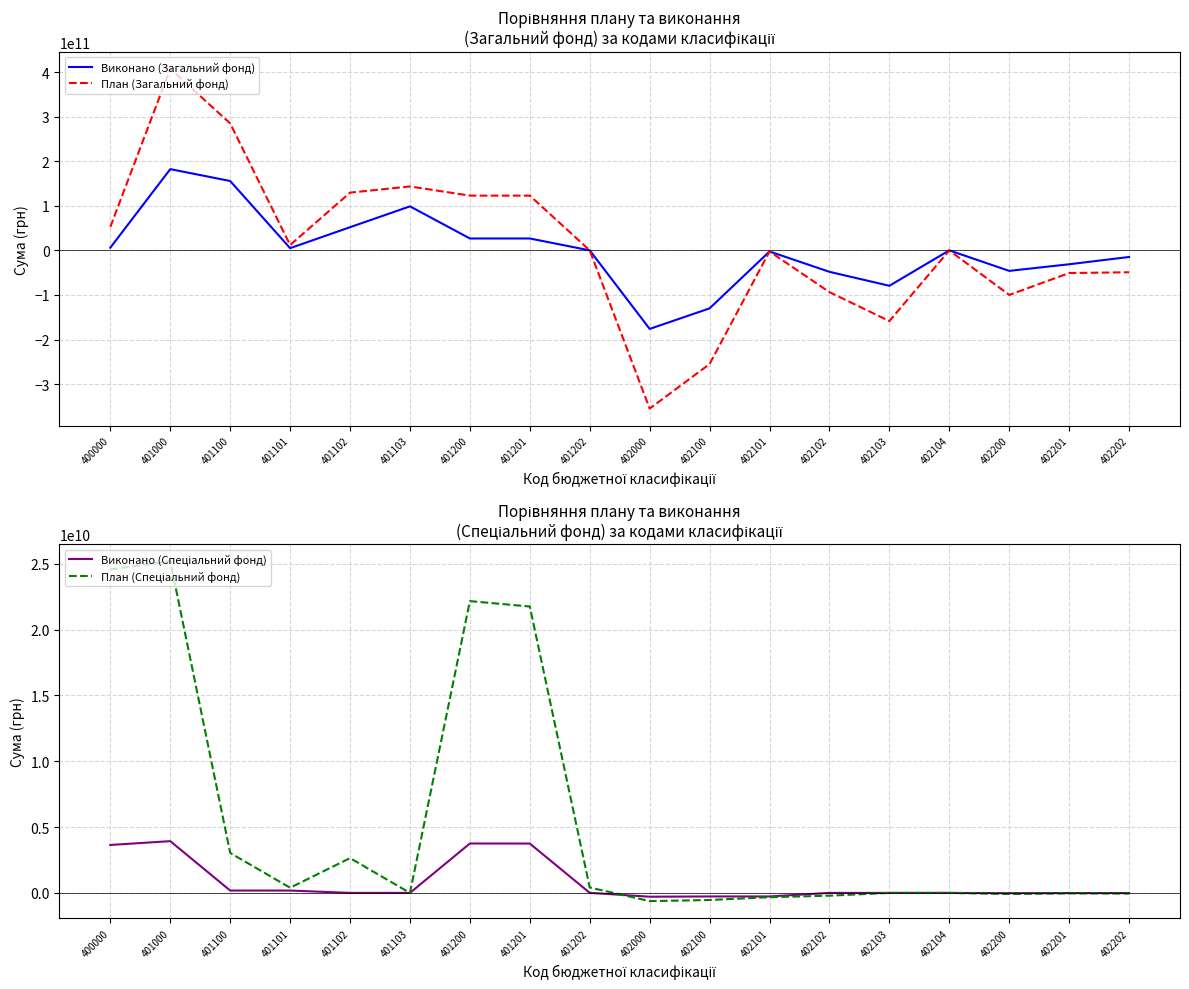

What is the average value of the План (Спеціальний фонд) series?

5458941511.2